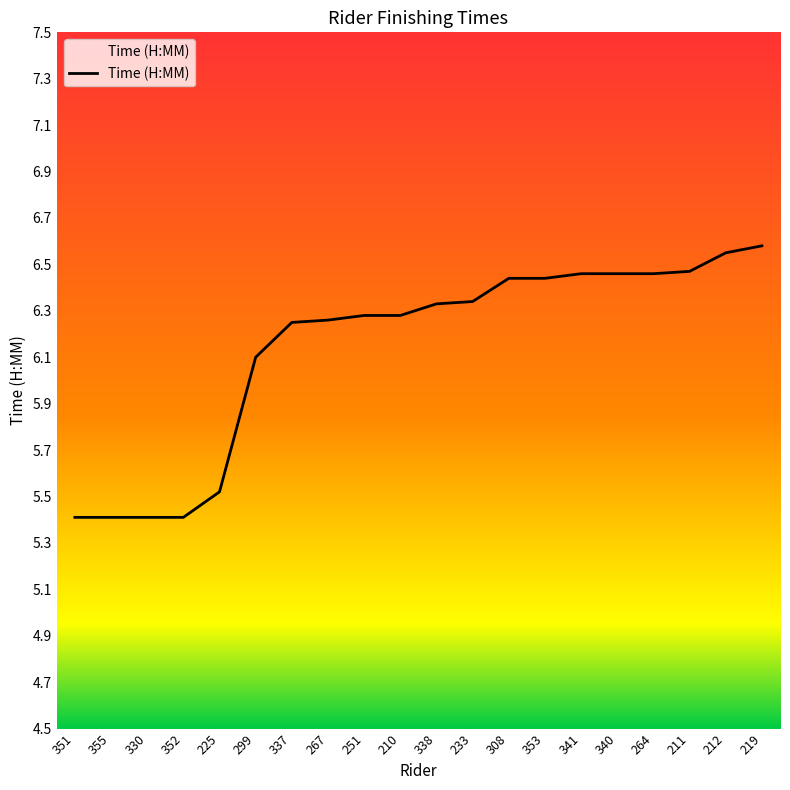

What is the smallest value displayed?

5.4